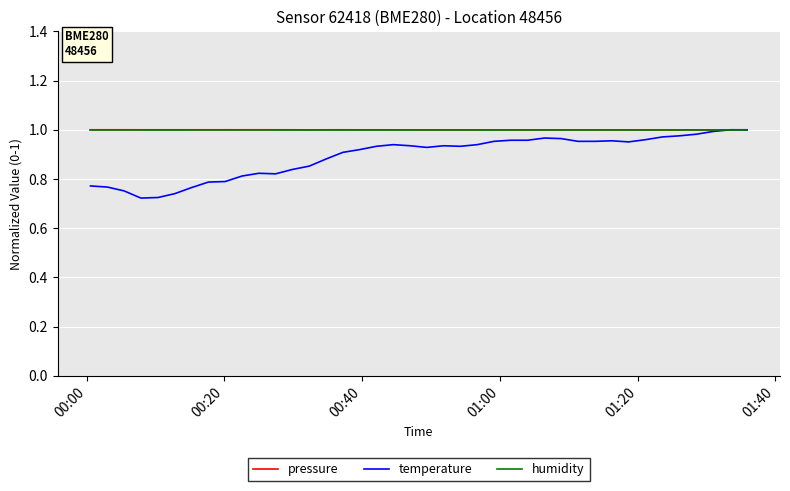

Which series has the widest spread of values?

temperature